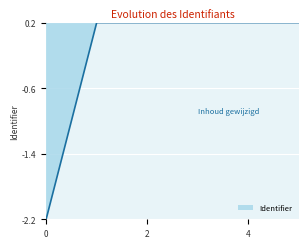

What is the maximum value shown in the chart?

0.2